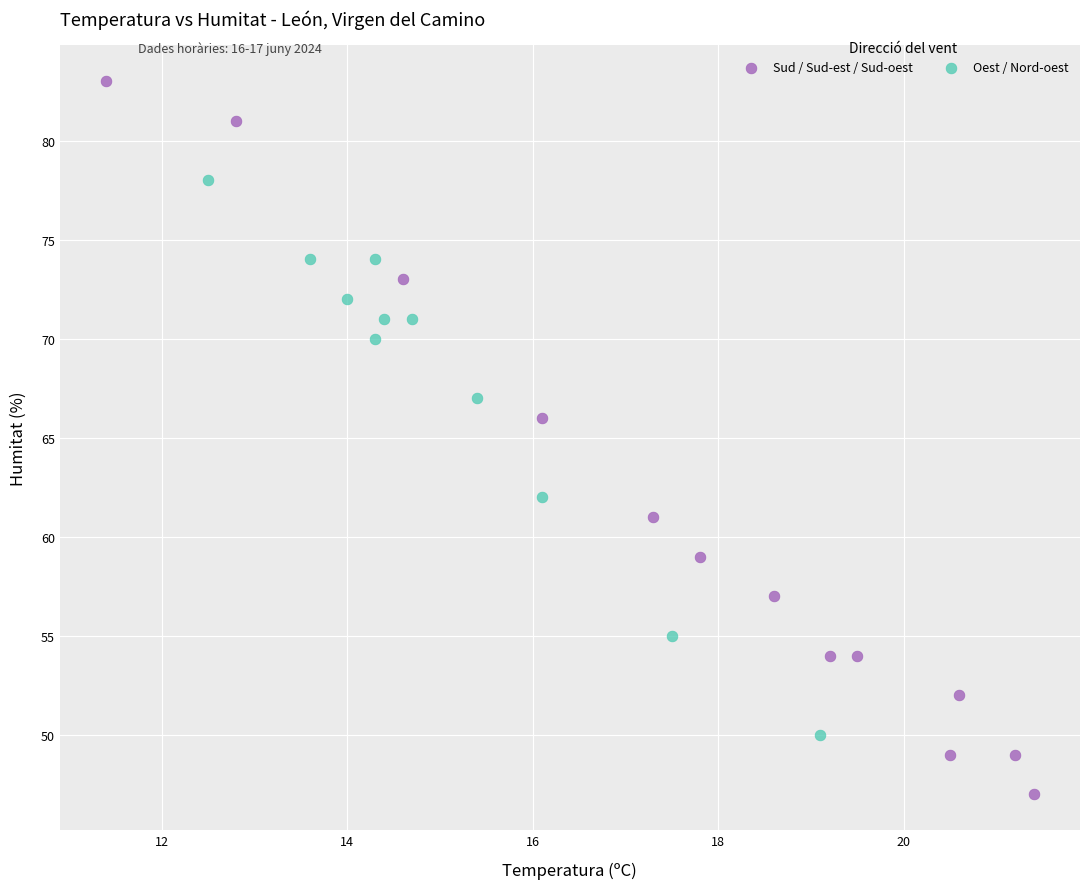

Which series has the largest Y range (max minus min)?

Sud / Sud-est / Sud-oest